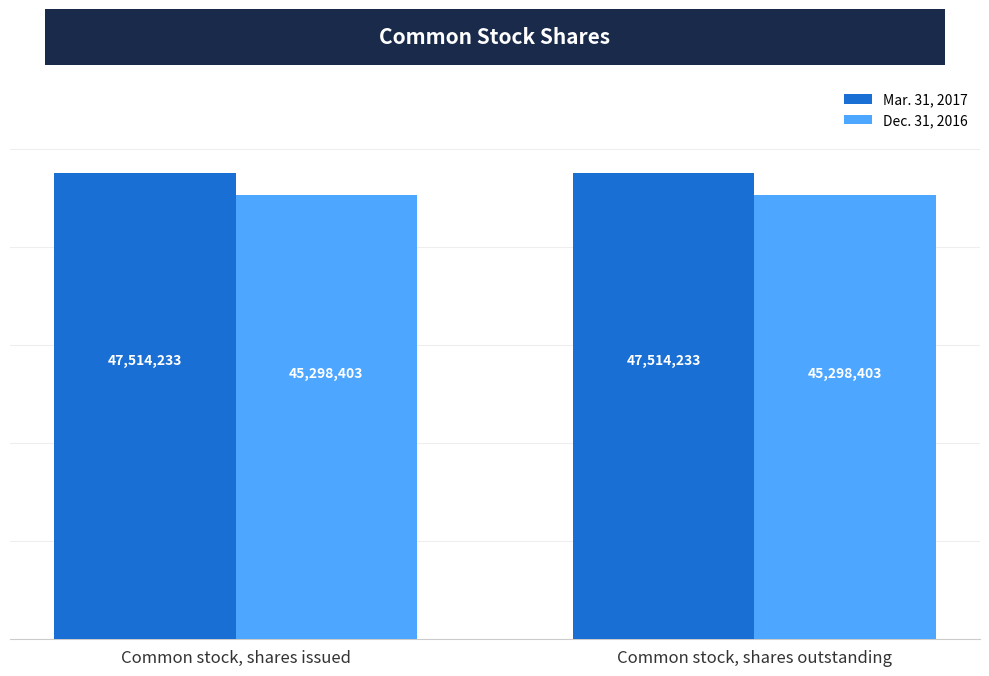

What is the highest value of the Dec. 31, 2016 series?

45298403